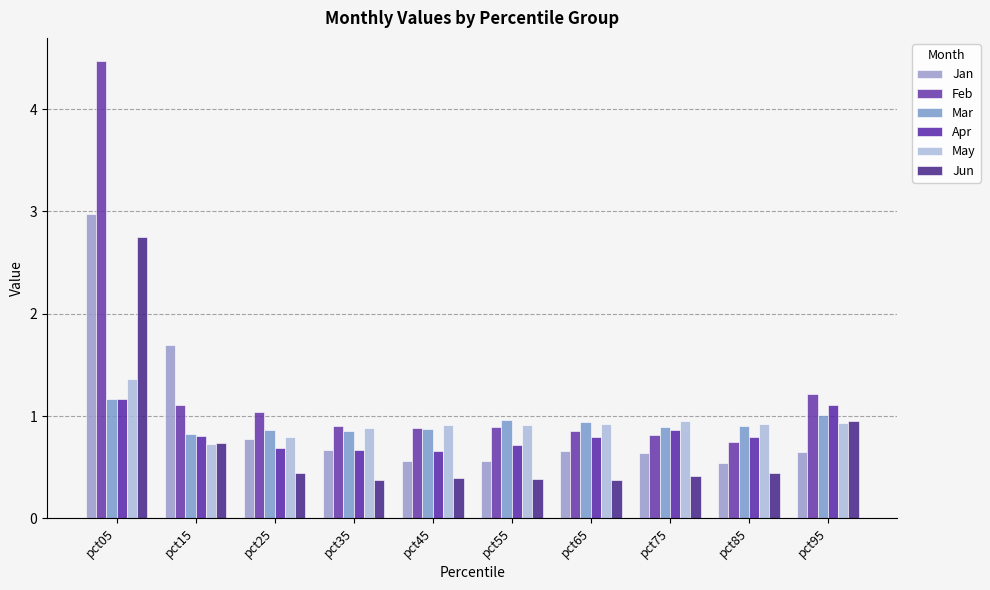

What are all the series names shown in the legend?

Jan, Feb, Mar, Apr, May, Jun